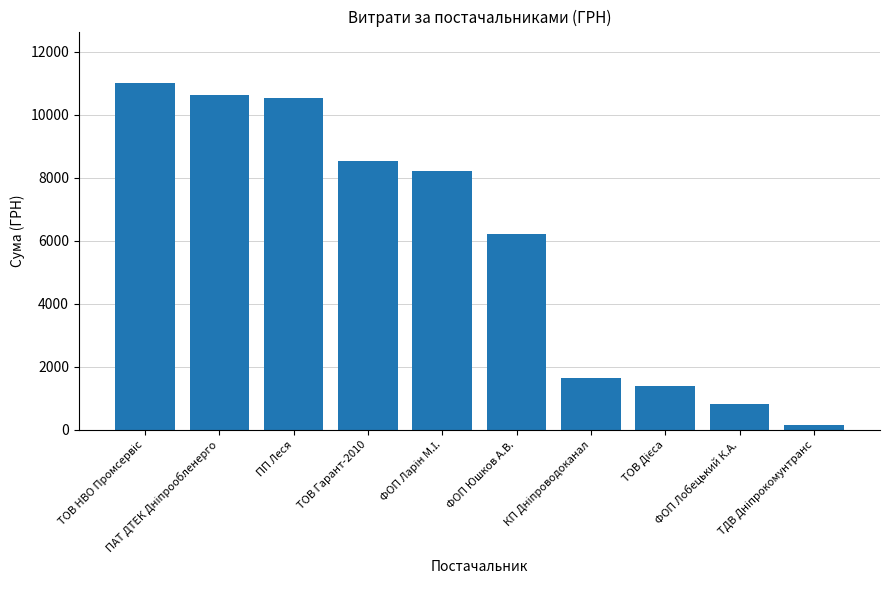

What position from the right is ФОП Юшков А.В.?

5